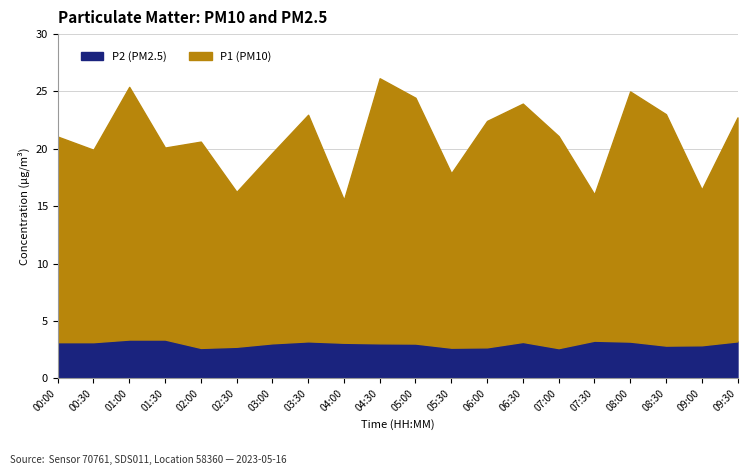

True or false: P1 and P2 cross at least once.

False